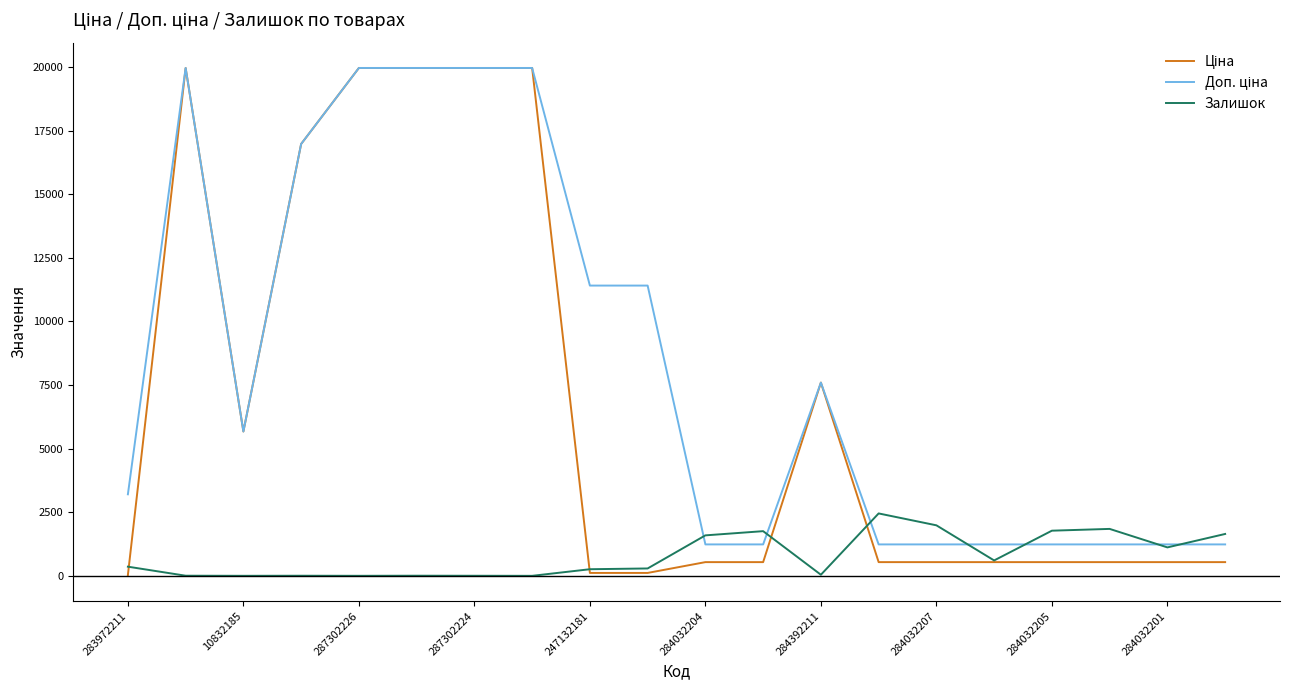

What is the highest value of the Залишок series?

2453.0